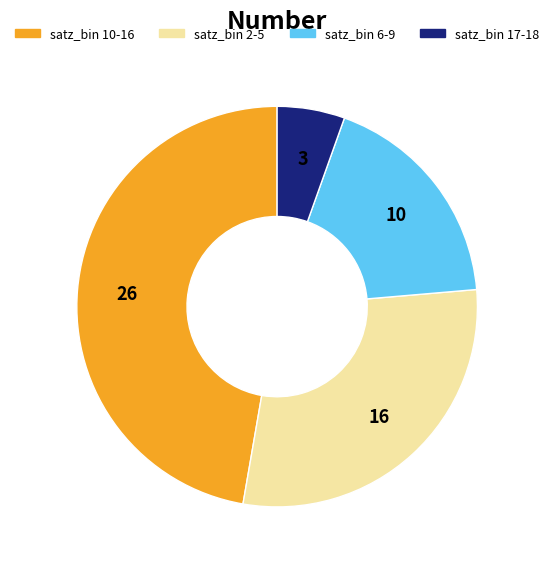

Is there any slice that represents more than half of the pie?

No